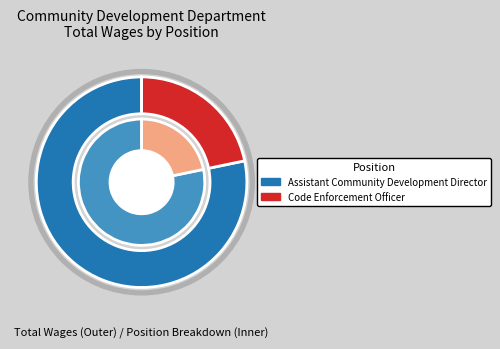

What percentage is the Code Enforcement Officer slice, to the nearest percent?

22%